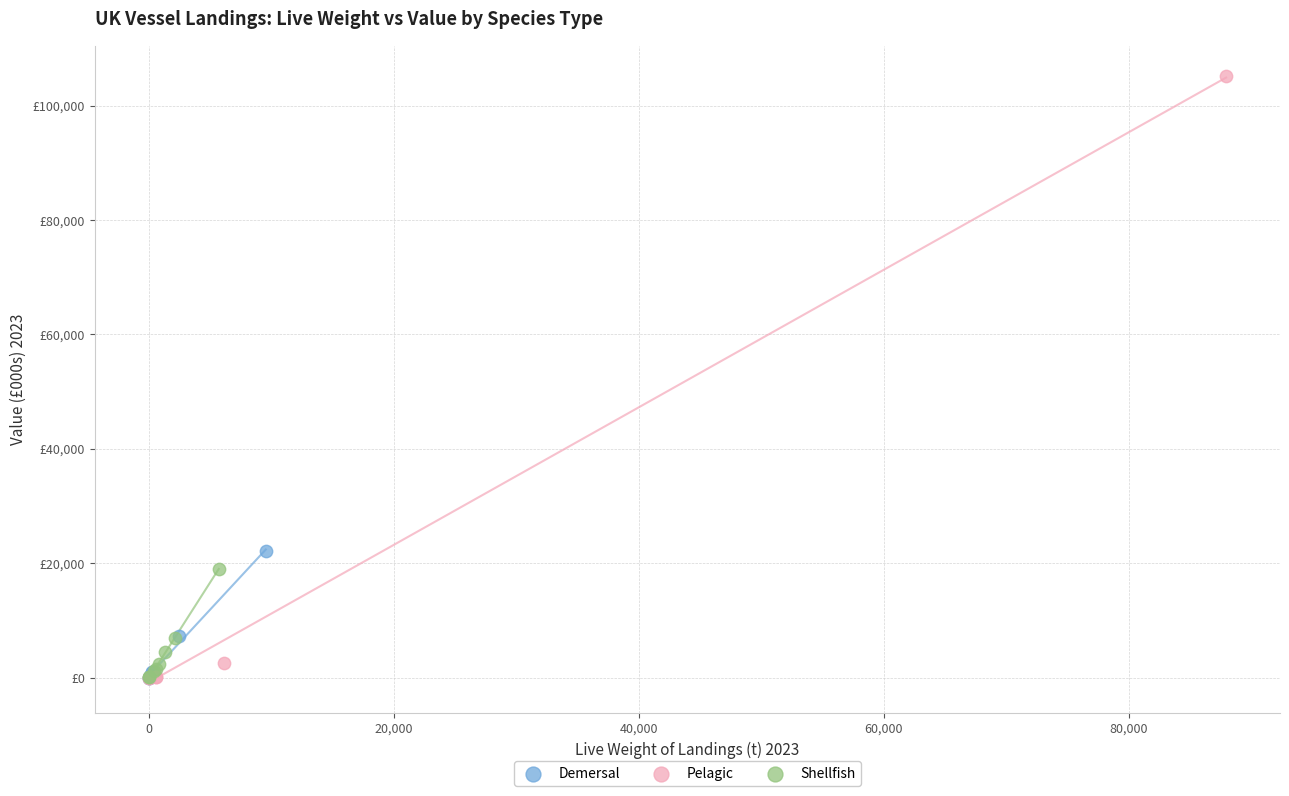

Which series contains the highest Y value?

Pelagic